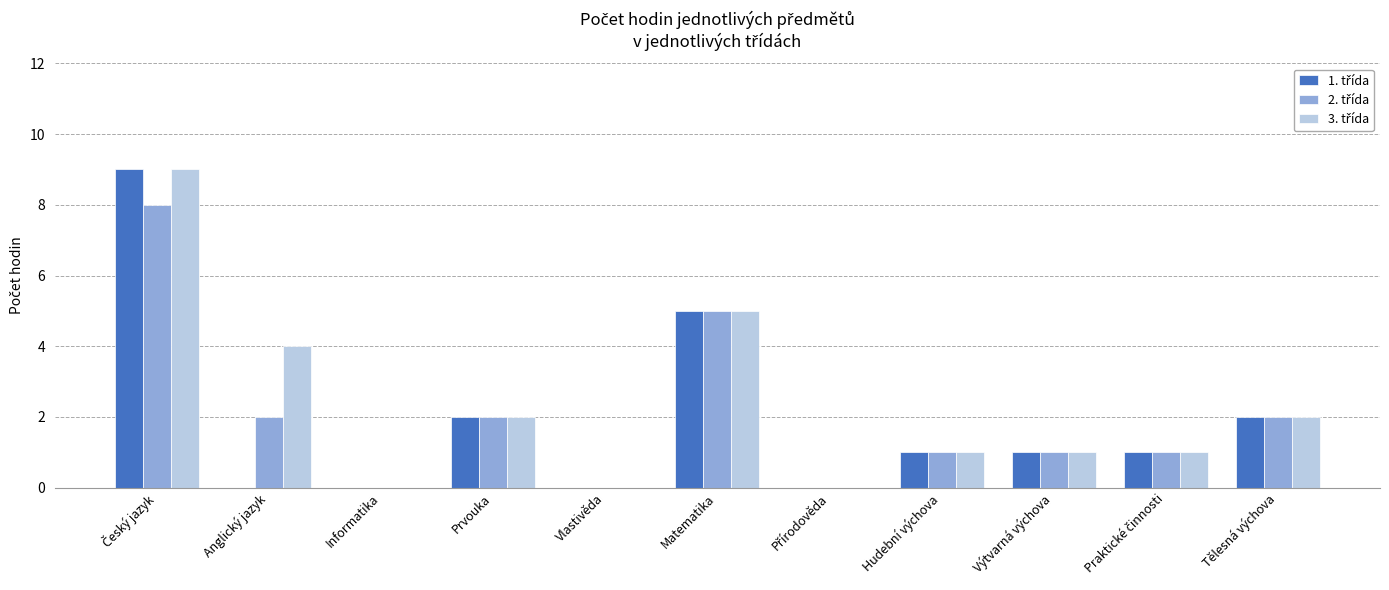

What is the total value across all series at Anglický jazyk?

6